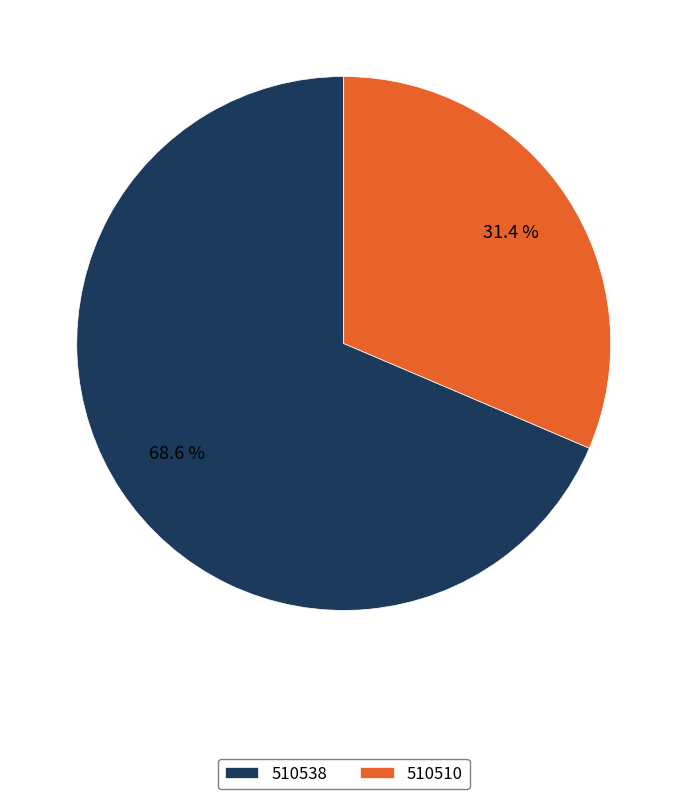

True or false: 510538 accounts for 58% of the total.

False